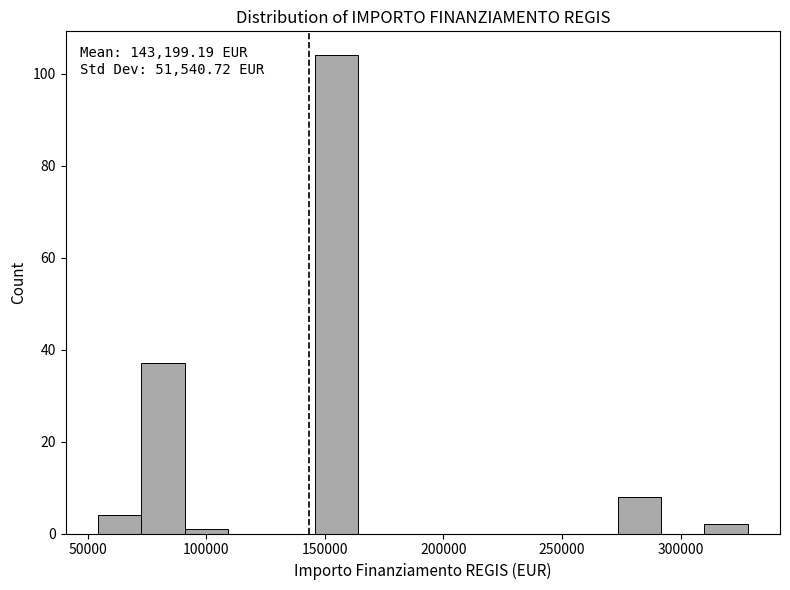

Around what value on the x-axis is the tallest bar? Give the approximate position of its centre, as read against the axis.

155000